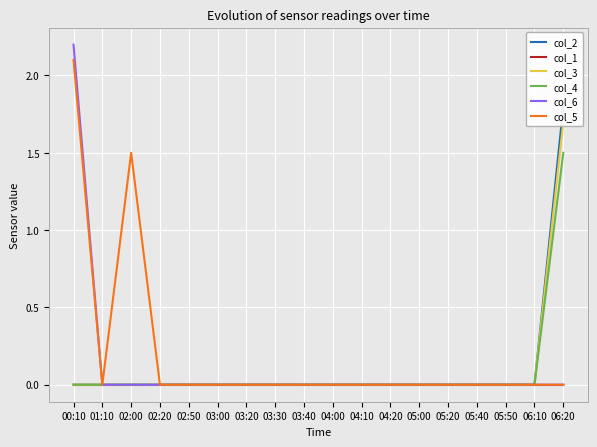

At which category is the sum across all series the highest?

06:20